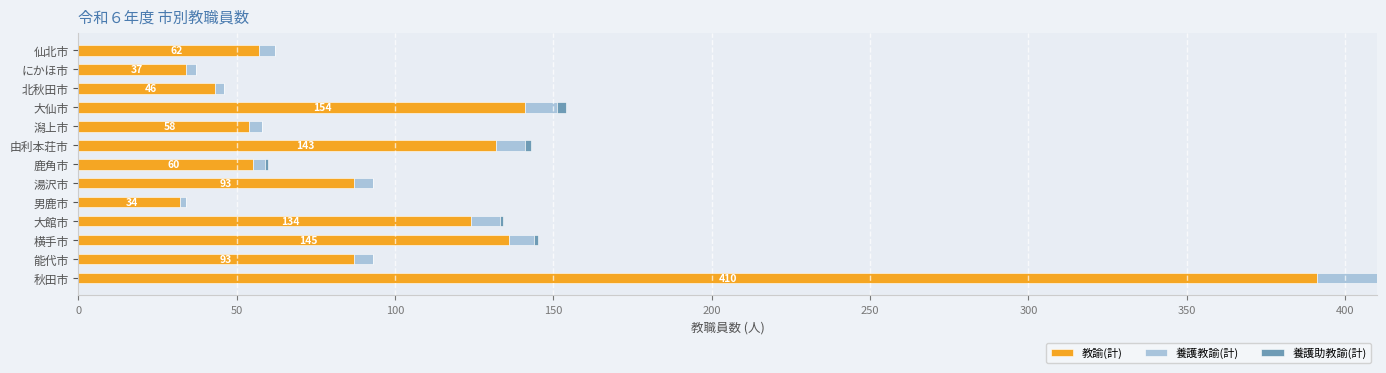

Which category has the highest value in the 教諭(計) series?

秋田市